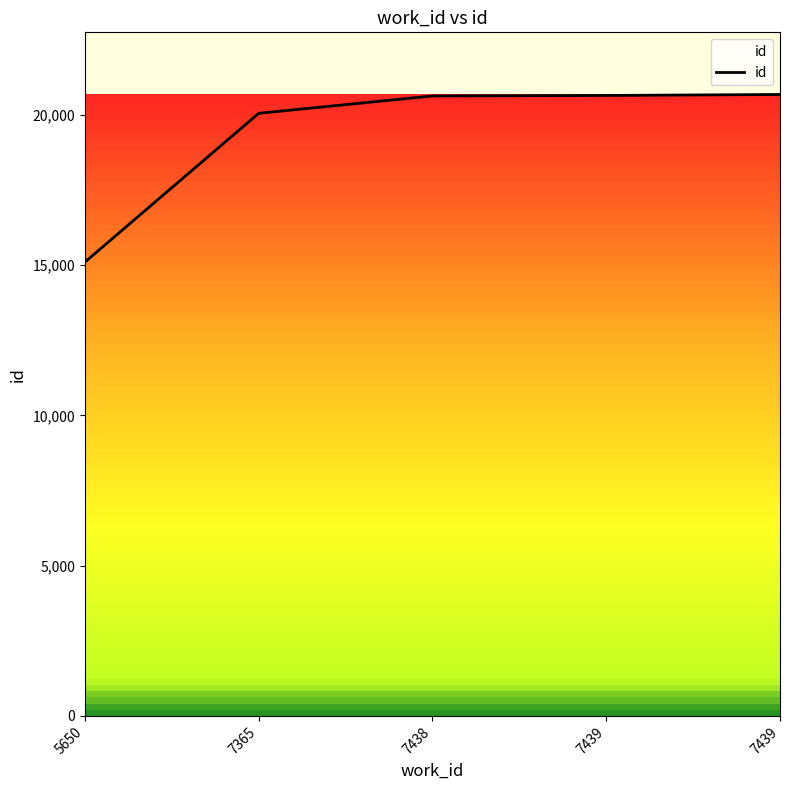

The value at 7439 is 36445. True or false?

False